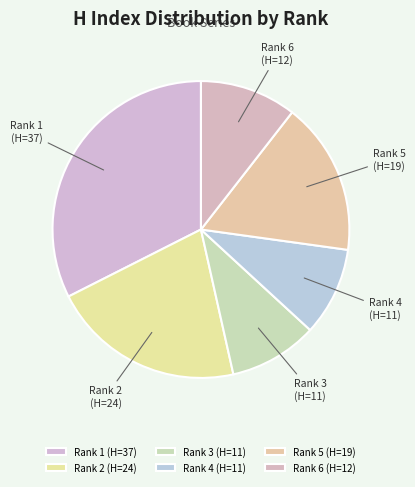

True or false: Rank 4 accounts for 10% of the total.

True